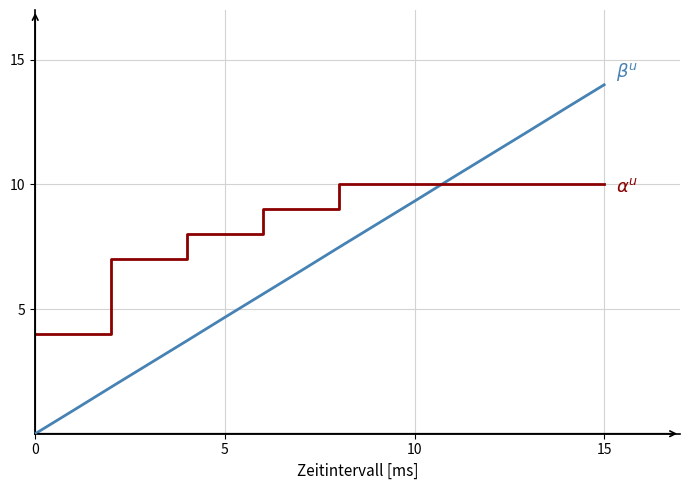

Does the chart have visible grid lines?

Yes